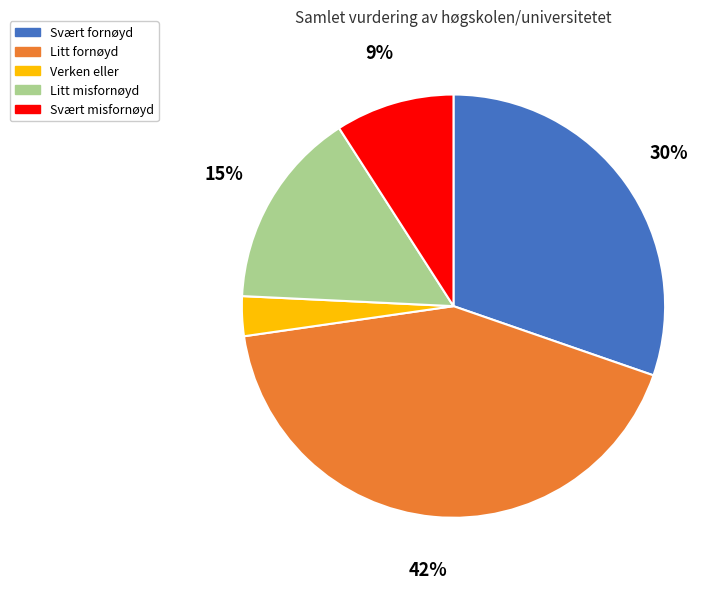

Between Litt fornøyd and Litt misfornøyd, which is larger?

Litt fornøyd